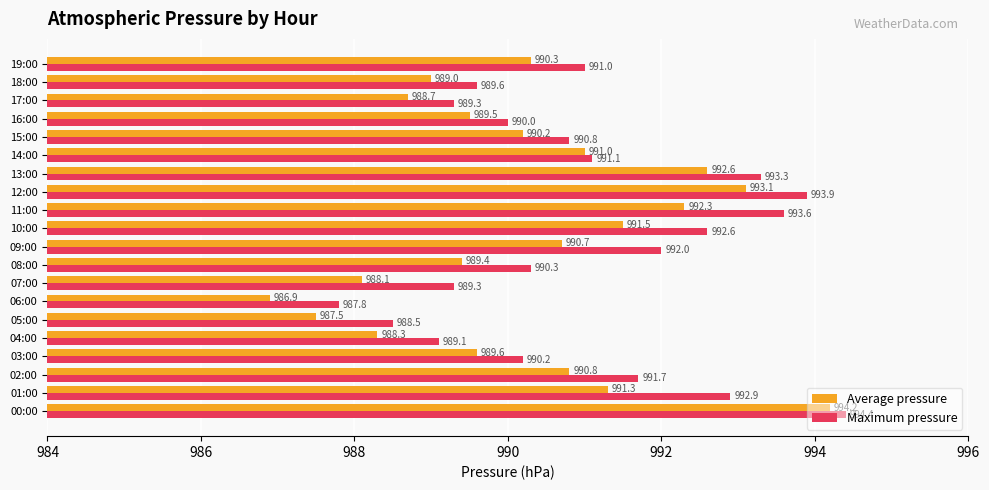

Rank the series at 16:00 from highest to lowest value.

Maximum pressure, Average pressure